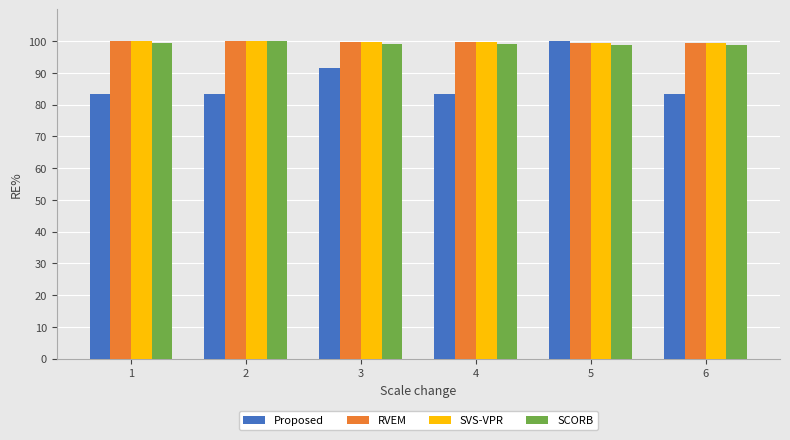

What is the sum of all Proposed values?

525.0